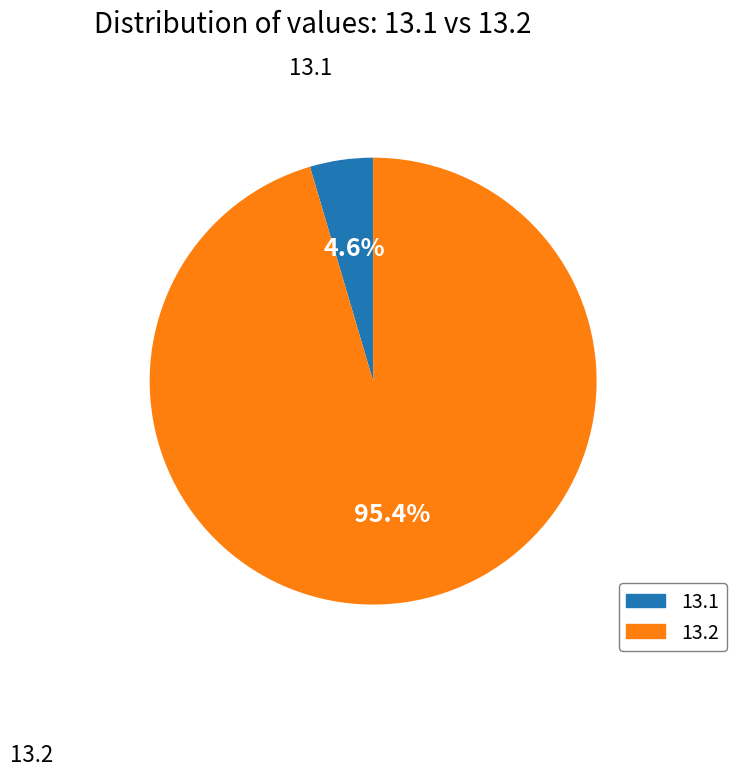

Which slice represents more than half of the pie?

13.2